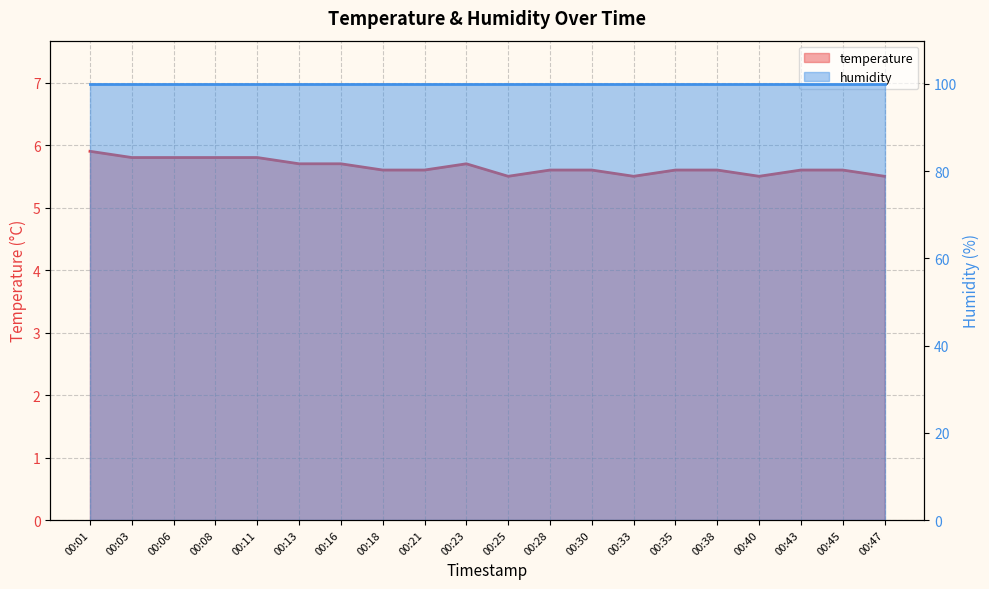

At which label is the value closest to 5?

00:25